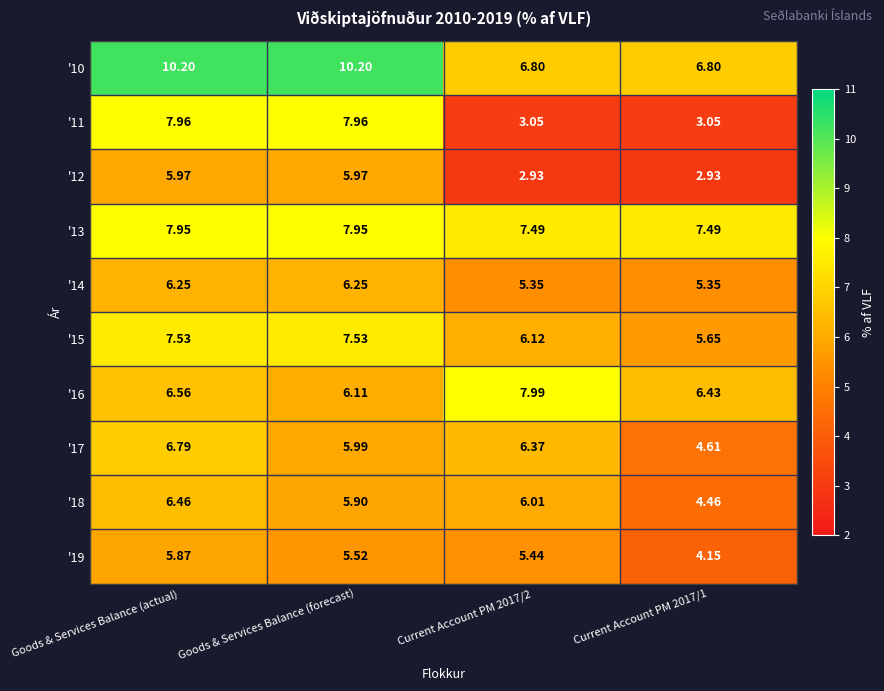

What is the difference between the highest and lowest values at Goods & Services Balance (forecast)?

4.7